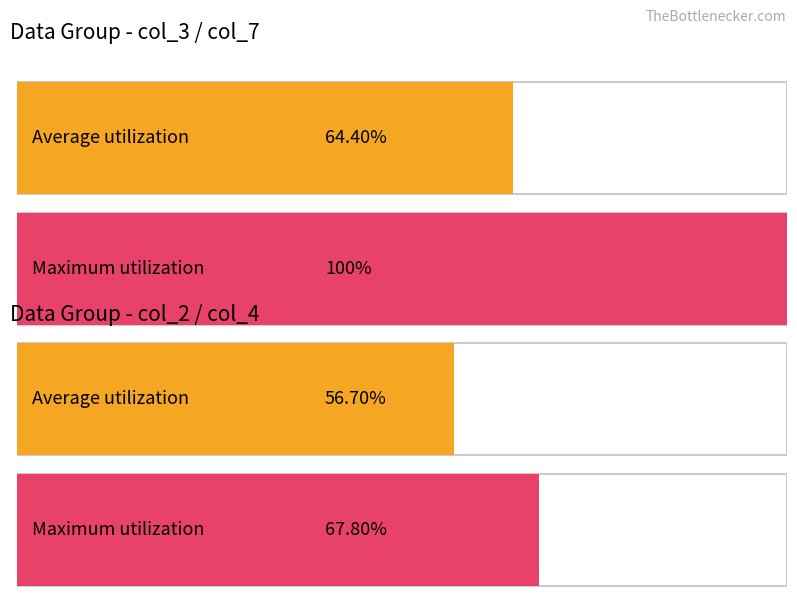

The col_9 series shows 2 at 9. True or false?

False